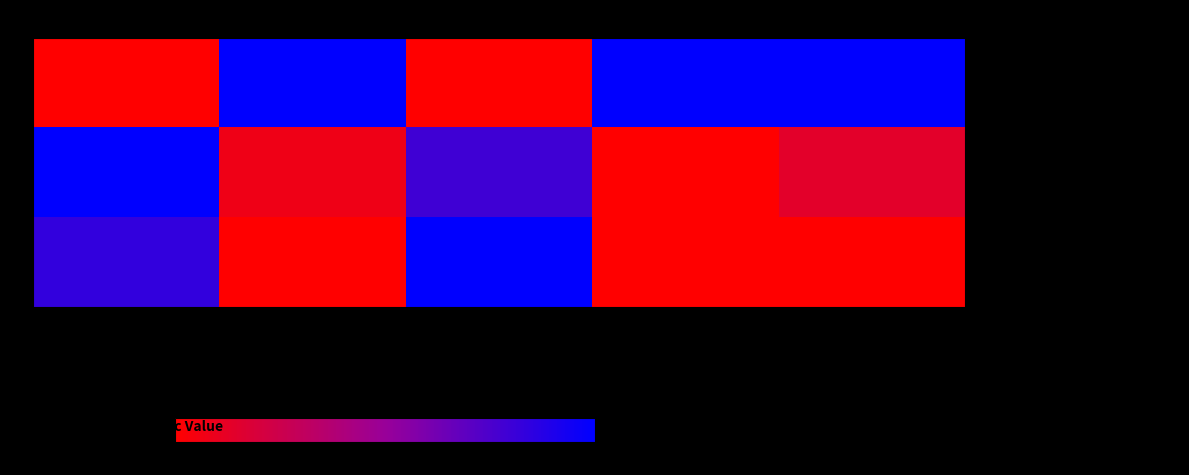

Which has a higher value, Word Count or Global Rank?

Word Count